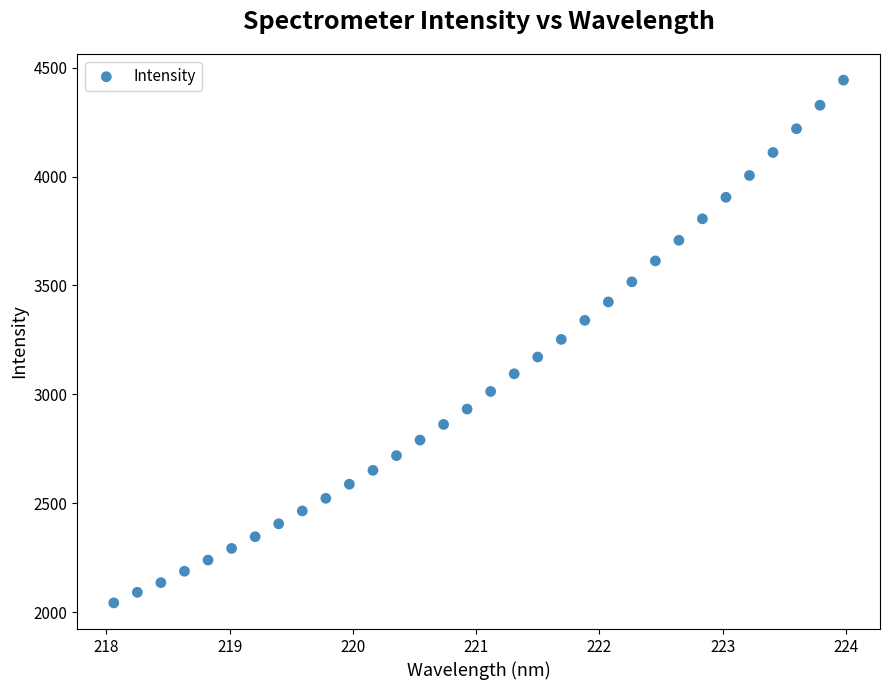

What is the range of Y values (max minus min)?

2401.1